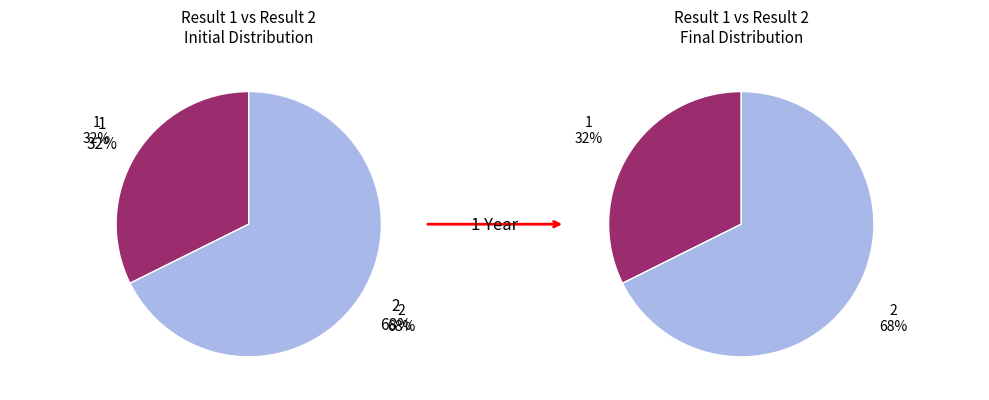

True or false: 1 accounts for 26% of the total.

False